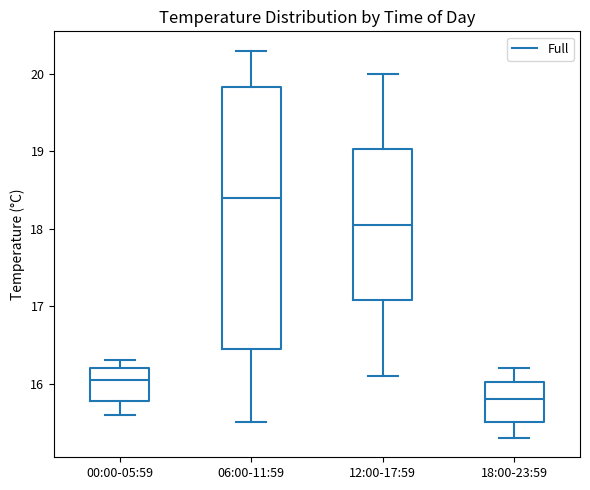

Where is the lower edge of the box for 18:00-23:59 on the y-axis? The values are not printed on the chart, so give them approximately, as read against the axis.

15.5